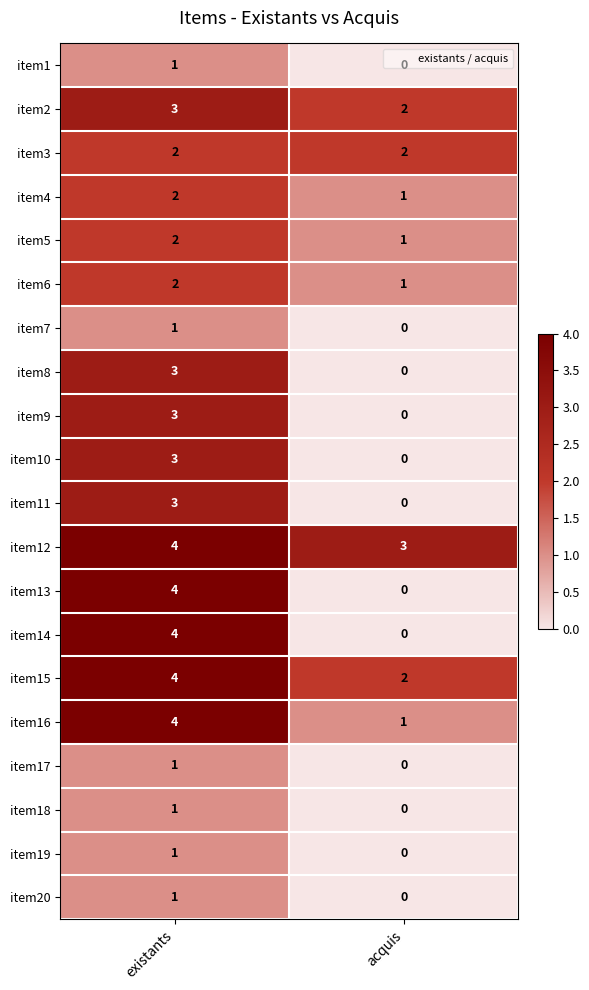

Is it true that item11 equals 3 at existants?

True